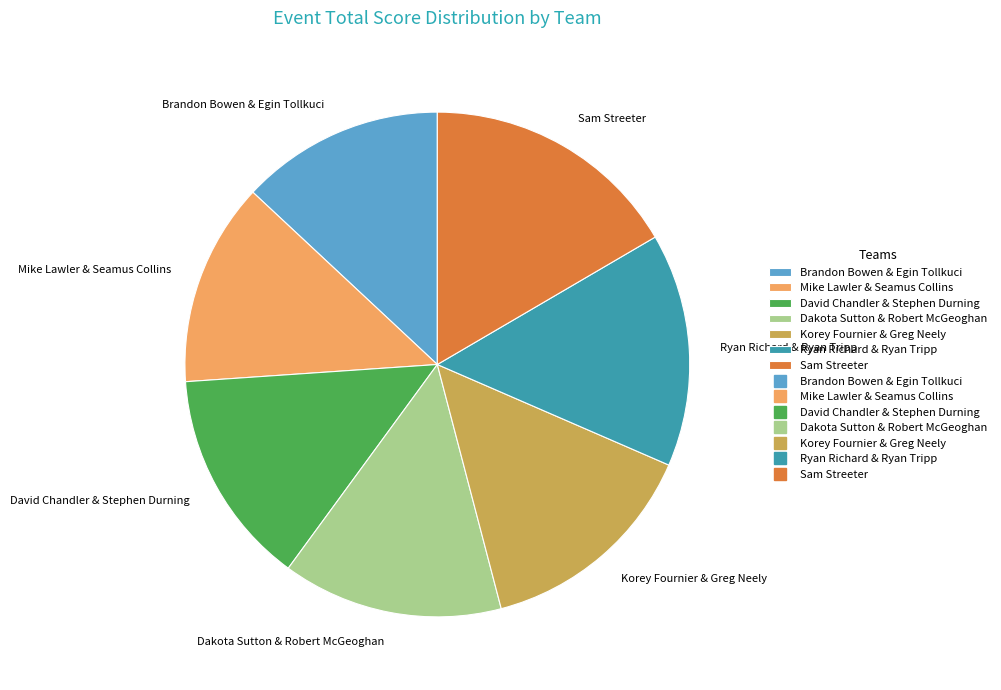

Which slice is the largest?

Sam Streeter